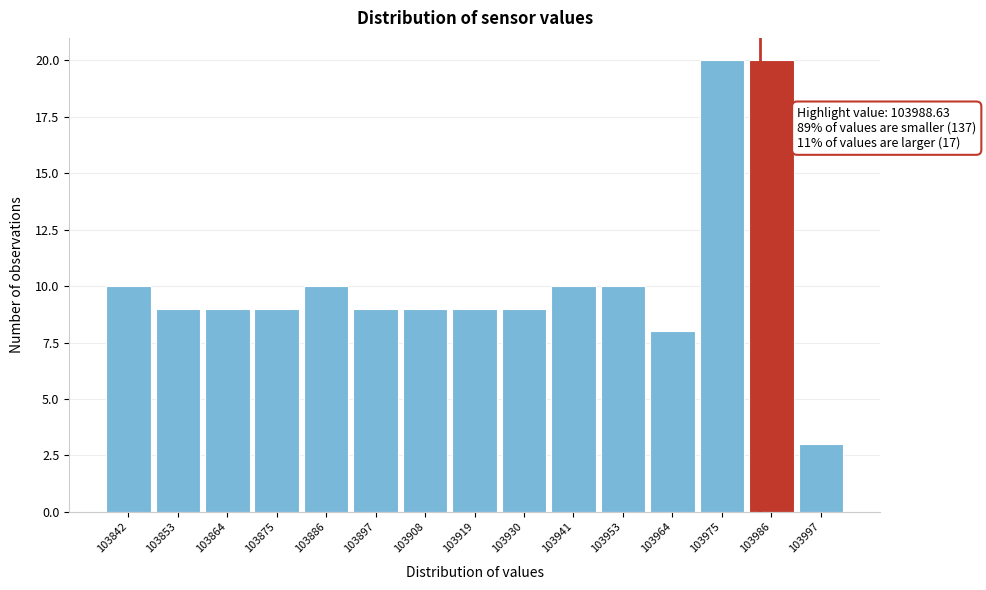

Reading left to right, transcribe all the data shown in this chart.

103842=10	103853=9	103864=9	103875=9	103886=10	103897=9	103908=9	103919=9	103930=9	103941=10	103953=10	103964=8	103975=20	103986=20	103997=3